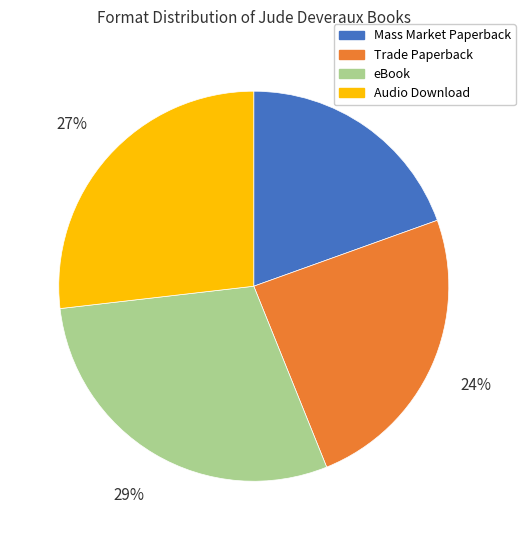

How many slices are in this pie chart?

4